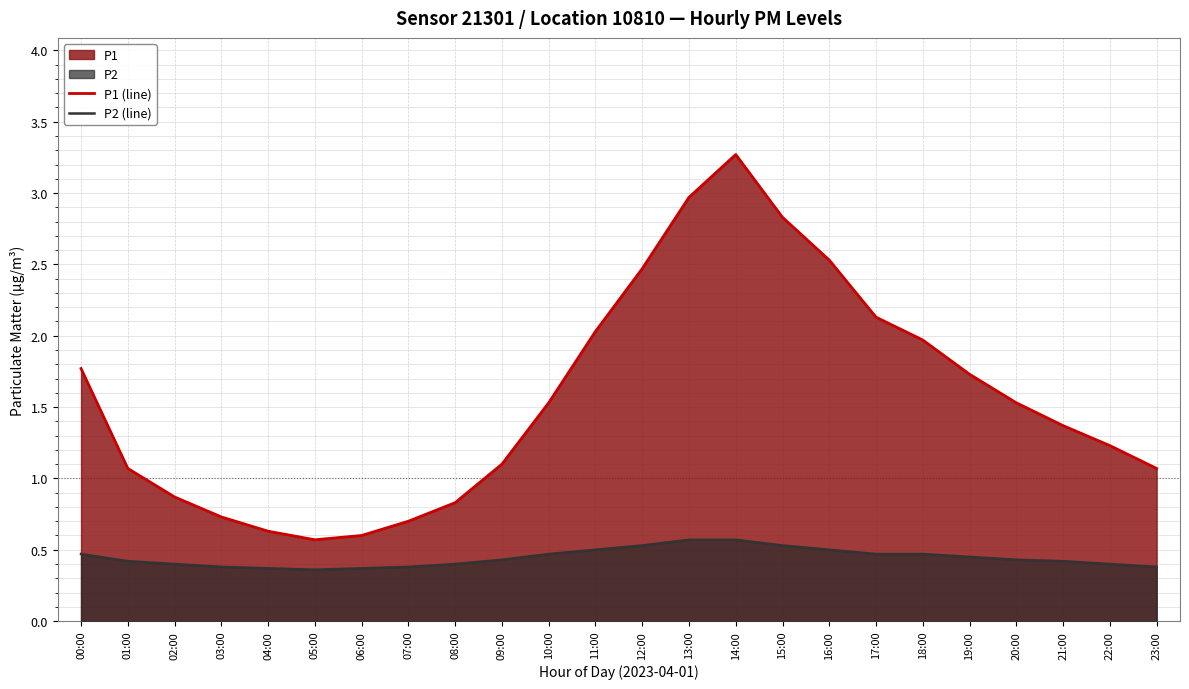

How many distinct data groups are displayed?

2